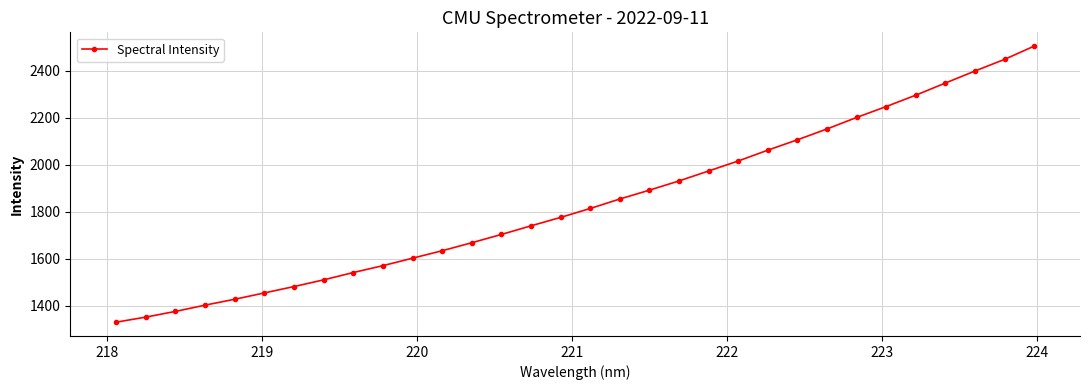

What is the value of the 3rd point from the left?

1375.6